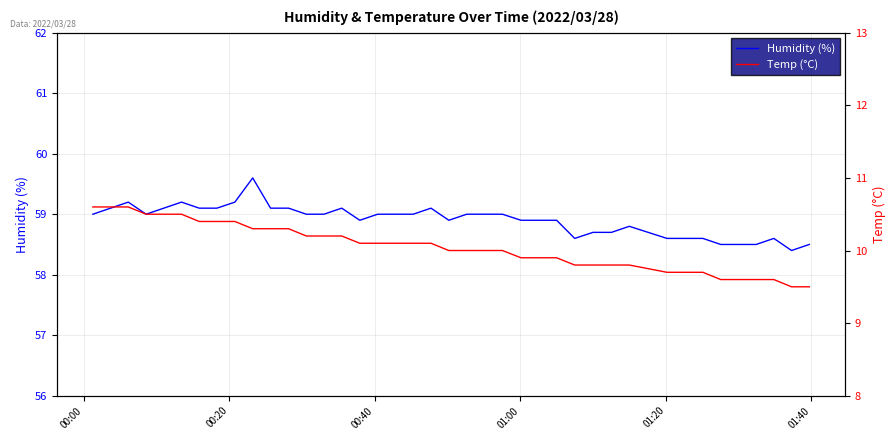

True or false: Temp (°C) has more than 1 points higher than both neighbors.

False